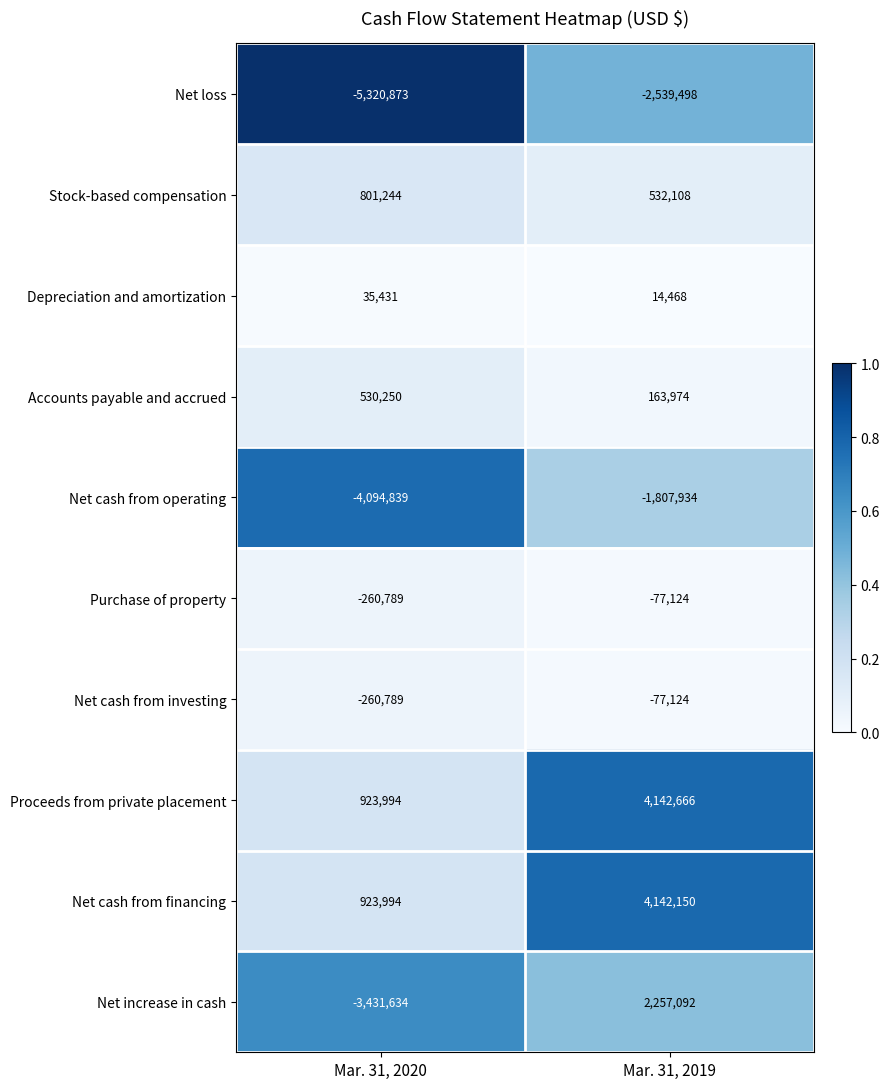

List the labels in order of Proceeds from private placement value, smallest first.

Mar. 31, 2020, Mar. 31, 2019